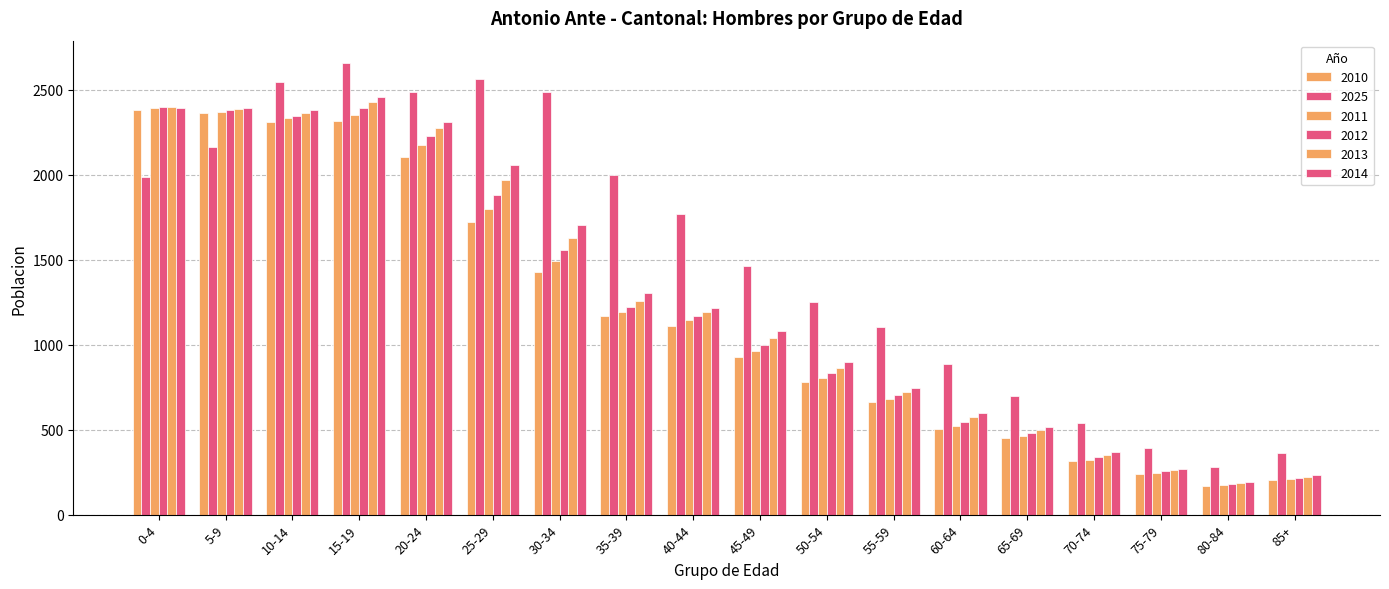

Reading right to left, what are all the values shown in this chart?

2010: 85+=201	80-84=170	75-79=237	70-74=316	65-69=451	60-64=503	55-59=661	50-54=778	45-49=929	40-44=1111	35-39=1170	30-34=1428	25-29=1723	20-24=2107	15-19=2318	10-14=2313	5-9=2362	0-4=2381
2025: 85+=365	80-84=281	75-79=393	70-74=541	65-69=699	60-64=887	55-59=1104	50-54=1253	45-49=1462	40-44=1768	35-39=1998	30-34=2488	25-29=2566	20-24=2490	15-19=2657	10-14=2546	5-9=2166	0-4=1985
2011: 85+=209	80-84=174	75-79=243	70-74=324	65-69=465	60-64=522	55-59=681	50-54=805	45-49=966	40-44=1143	35-39=1195	30-34=1492	25-29=1798	20-24=2175	15-19=2355	10-14=2332	5-9=2372	0-4=2396
2012: 85+=216	80-84=179	75-79=254	70-74=338	65-69=481	60-64=548	55-59=704	50-54=836	45-49=1001	40-44=1170	35-39=1225	30-34=1558	25-29=1882	20-24=2227	15-19=2393	10-14=2349	5-9=2380	0-4=2402
2013: 85+=223	80-84=185	75-79=260	70-74=352	65-69=497	60-64=573	55-59=724	50-54=865	45-49=1039	40-44=1194	35-39=1260	30-34=1630	25-29=1970	20-24=2274	15-19=2427	10-14=2365	5-9=2389	0-4=2402
2014: 85+=231	80-84=192	75-79=270	70-74=367	65-69=517	60-64=599	55-59=748	50-54=900	45-49=1078	40-44=1216	35-39=1305	30-34=1702	25-29=2059	20-24=2311	15-19=2456	10-14=2382	5-9=2396	0-4=2395